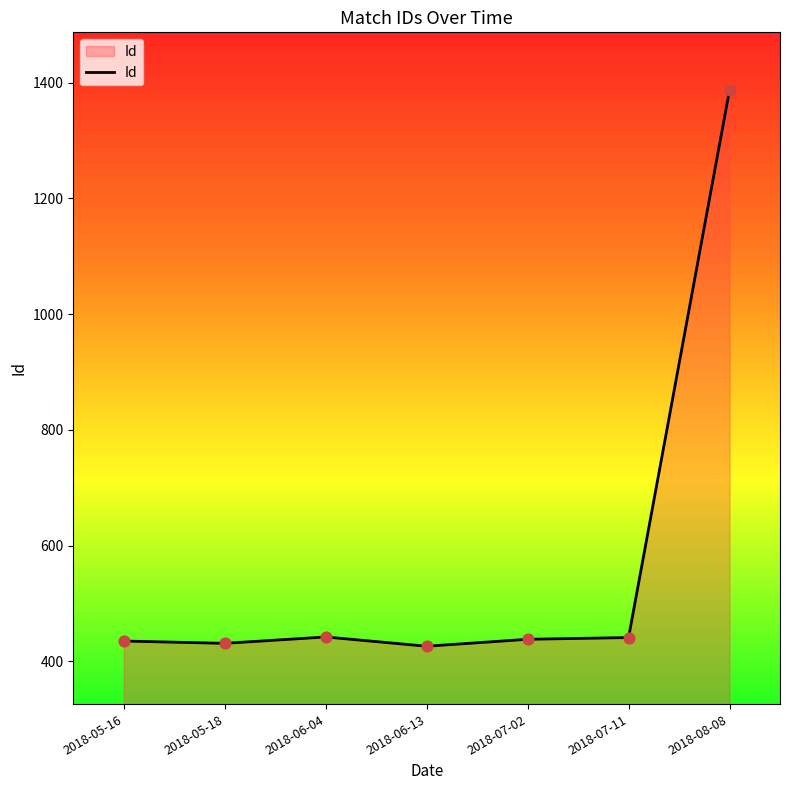

What is the ratio of the value at 2018-05-16 to the value at 2018-07-11?

1.0